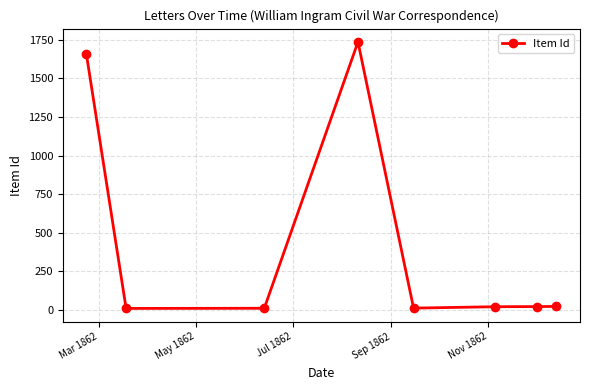

What is the difference between the maximum and minimum values?

1729